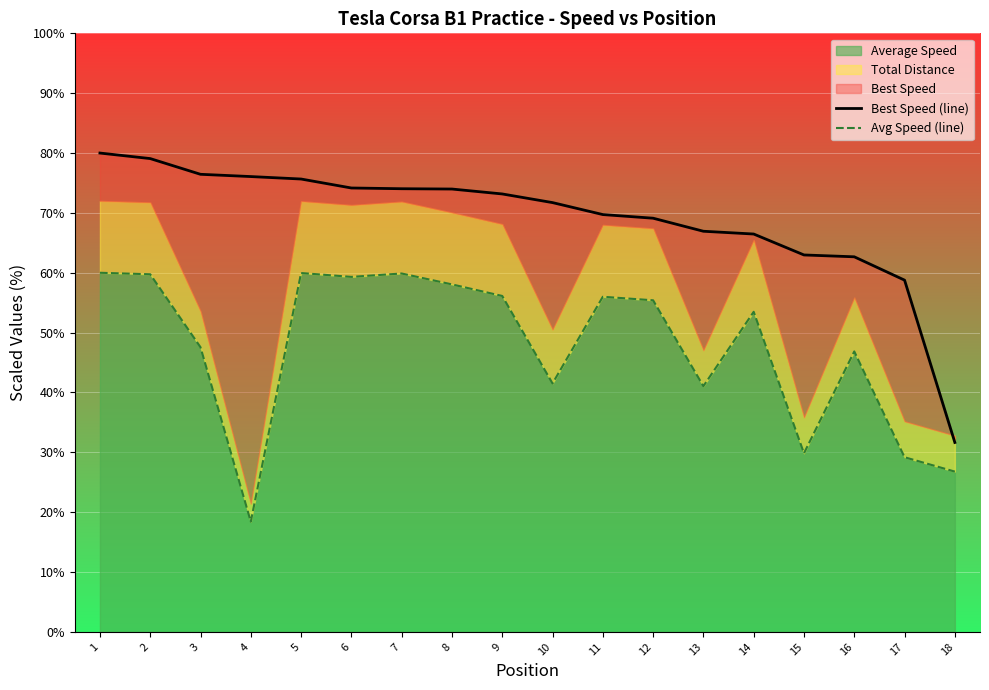

What is the highest value of the Average Speed series?

60.0